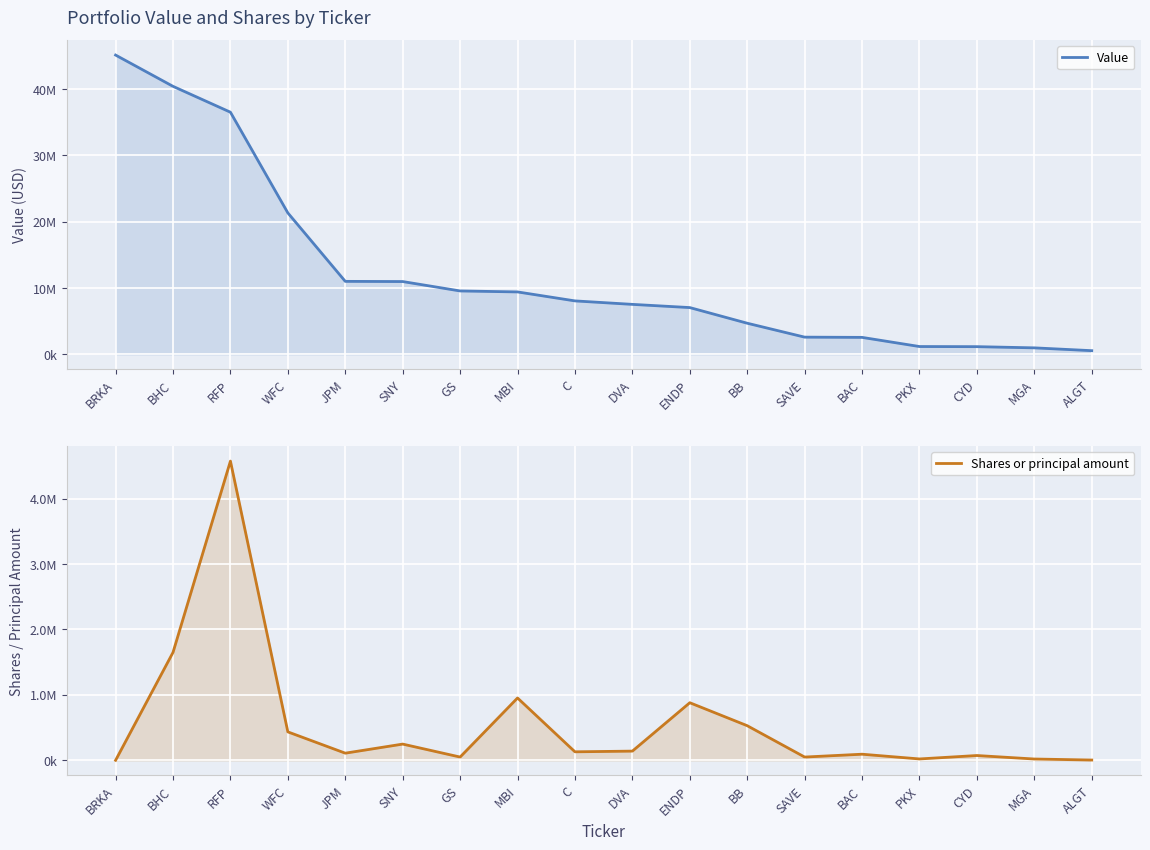

What is the difference between the highest and lowest values at WFC?

20897458